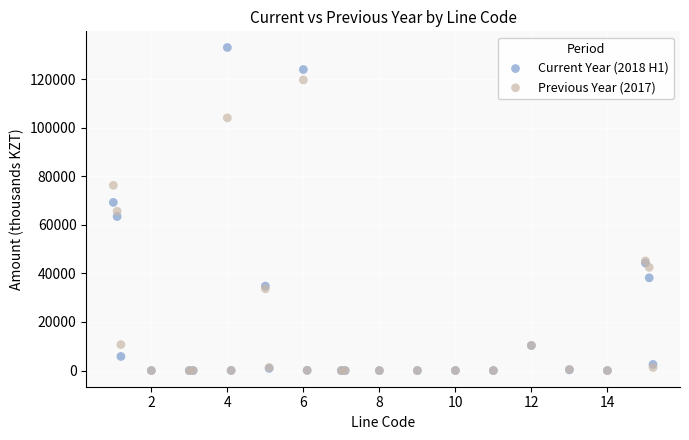

What are all the series names shown in the legend?

Current Year (2018 H1), Previous Year (2017)